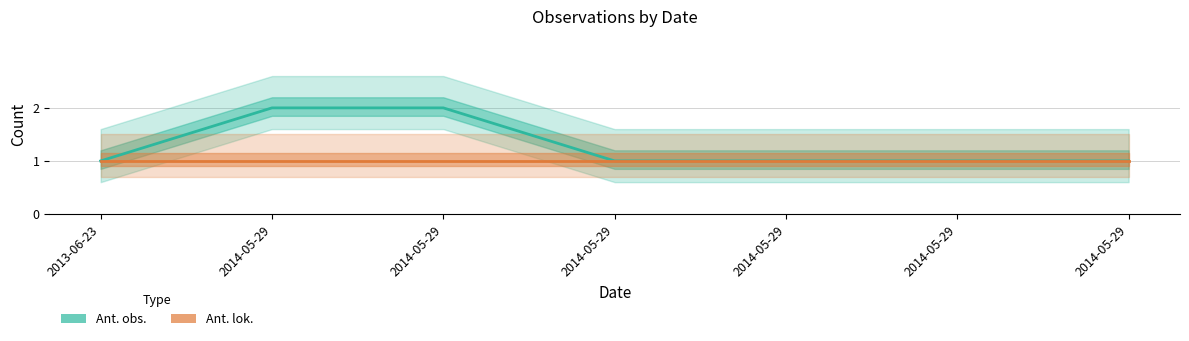

What is the greatest value displayed?

2